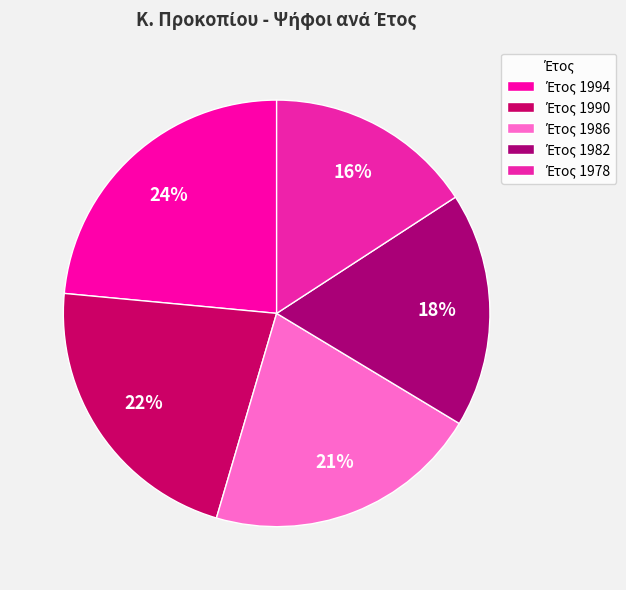

How many slices are in this pie chart?

5